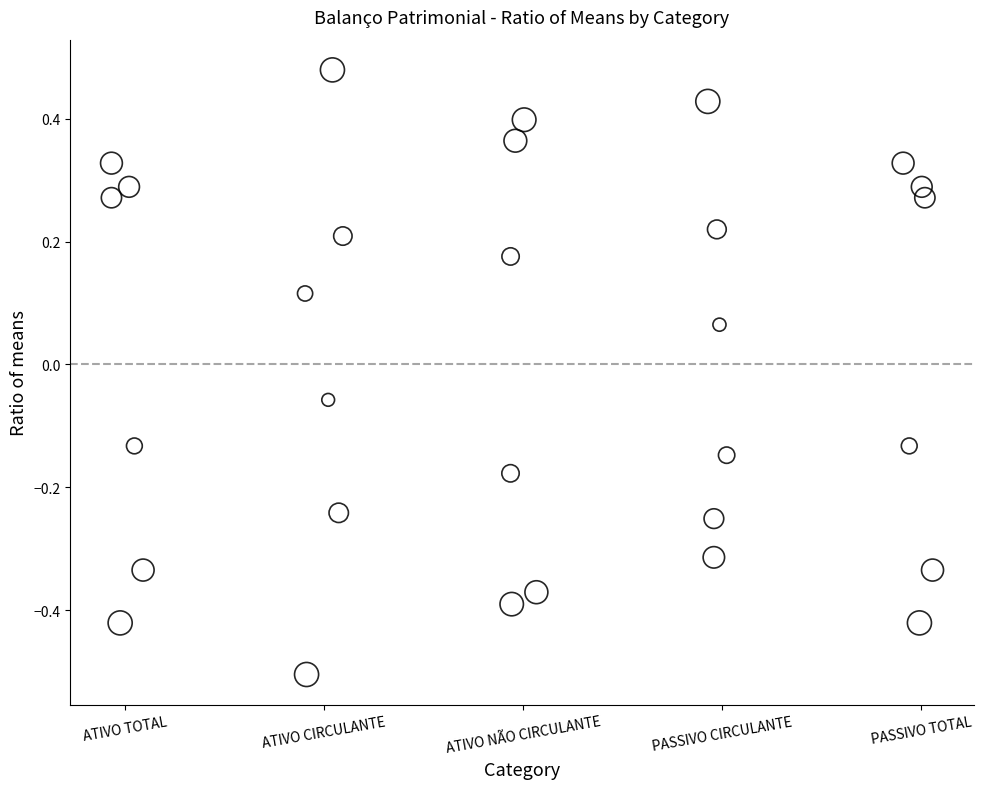

What is the range of Y values (max minus min)?

1.0